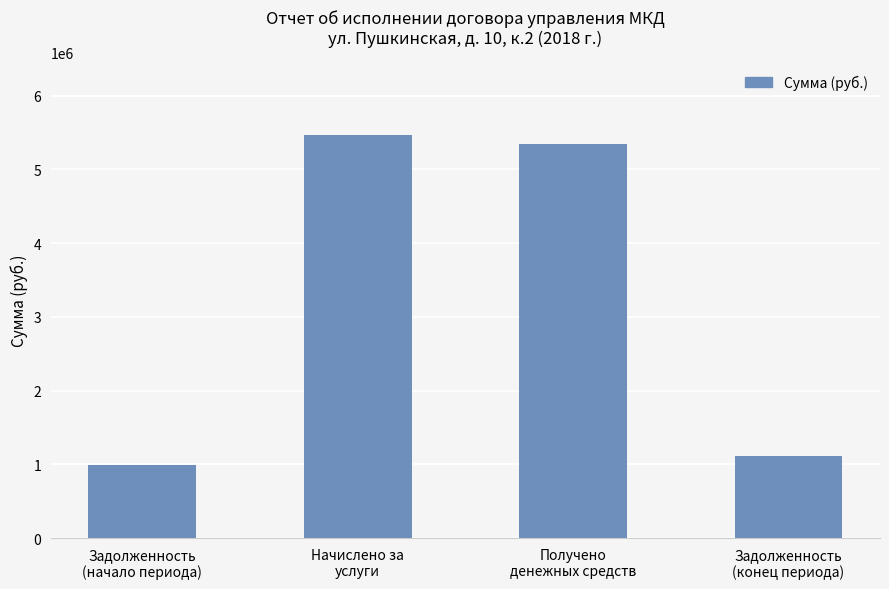

What position from the left is Задолженность
(конец периода)?

4